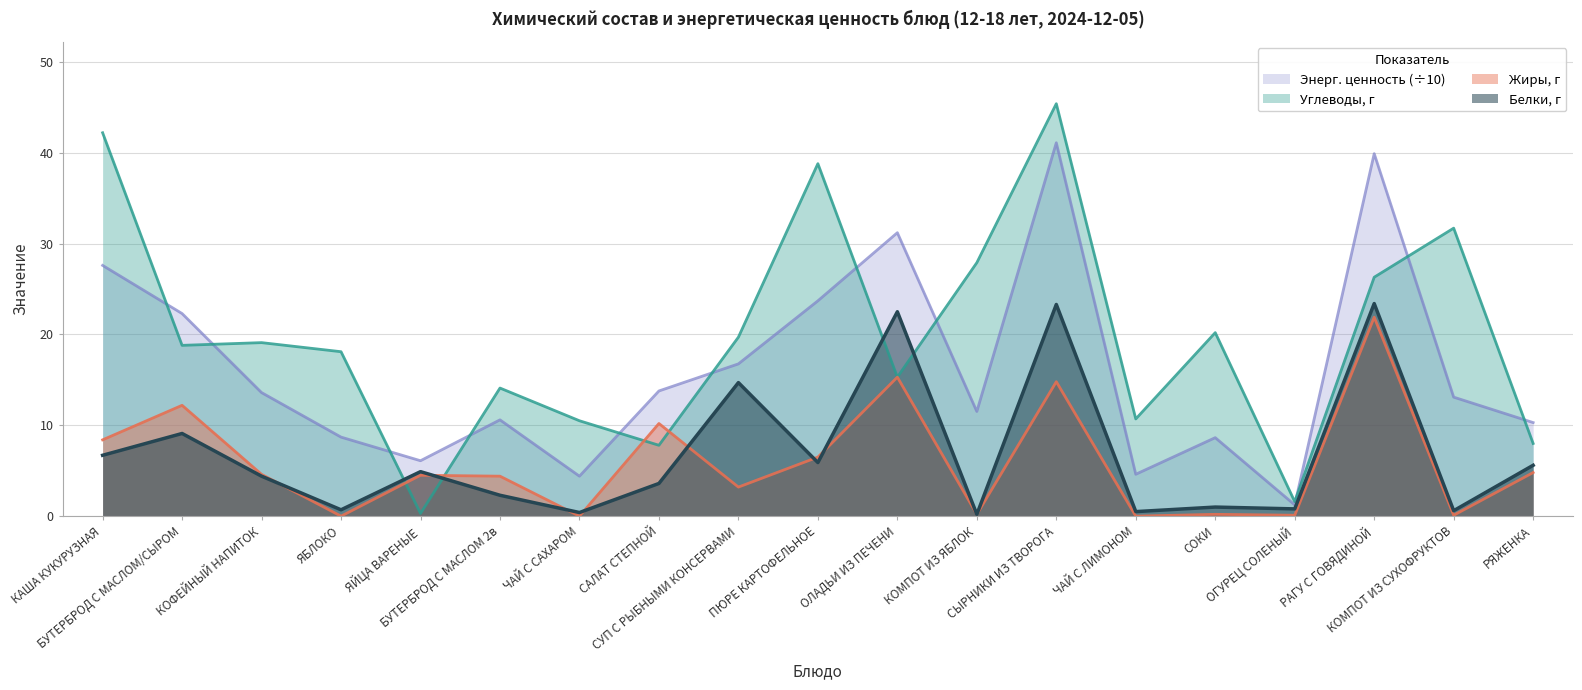

True or false: Жиры, г has a value of 0.3 at СОКИ.

False